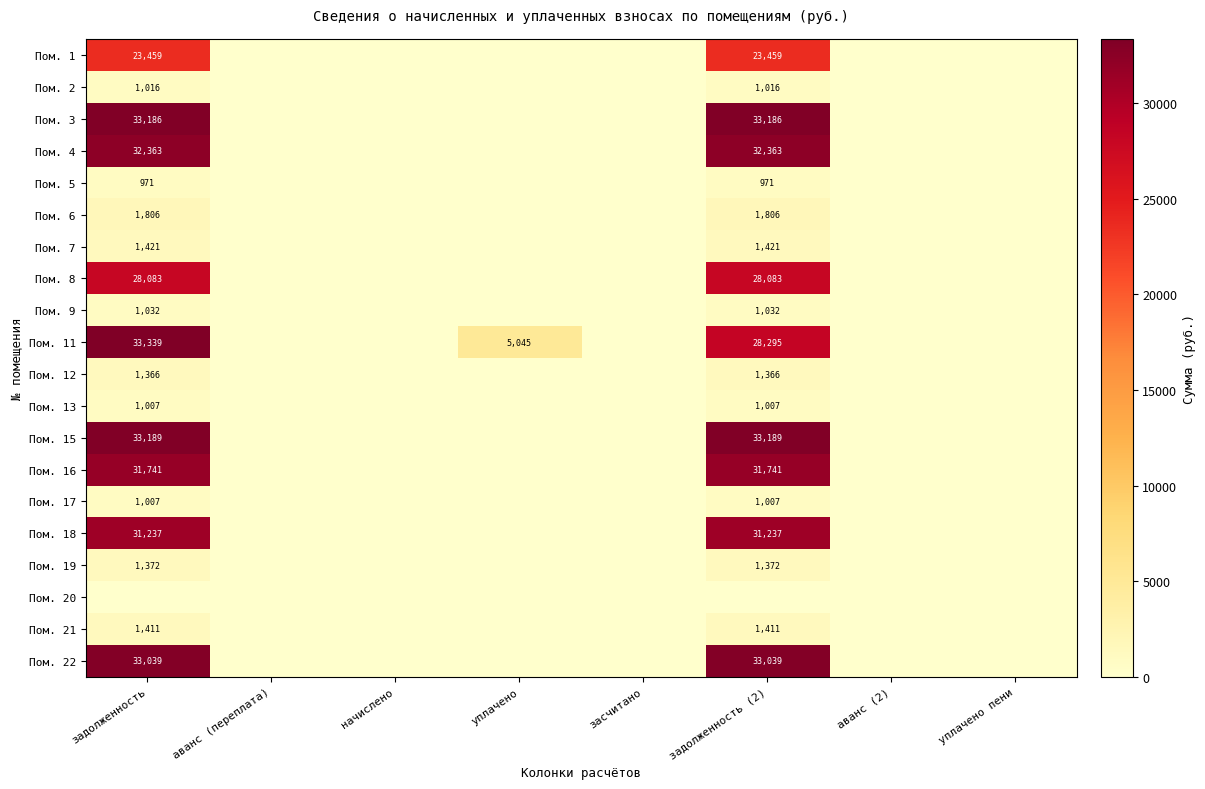

Is it true that Пом. 8 equals 28083 at задолженность (2)?

True